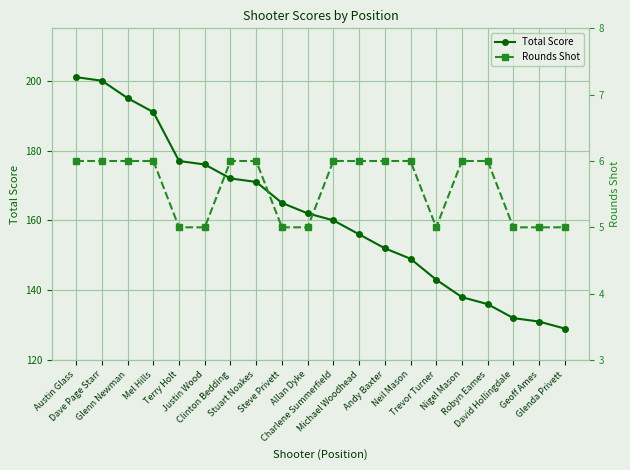

Reading left to right, extract all data points from this chart.

Total Score: 201	200	195	191	177	176	172	171	165	162	160	156	152	149	143	138	136	132	131	129
Rounds Shot: 6	6	6	6	5	5	6	6	5	5	6	6	6	6	5	6	6	5	5	5